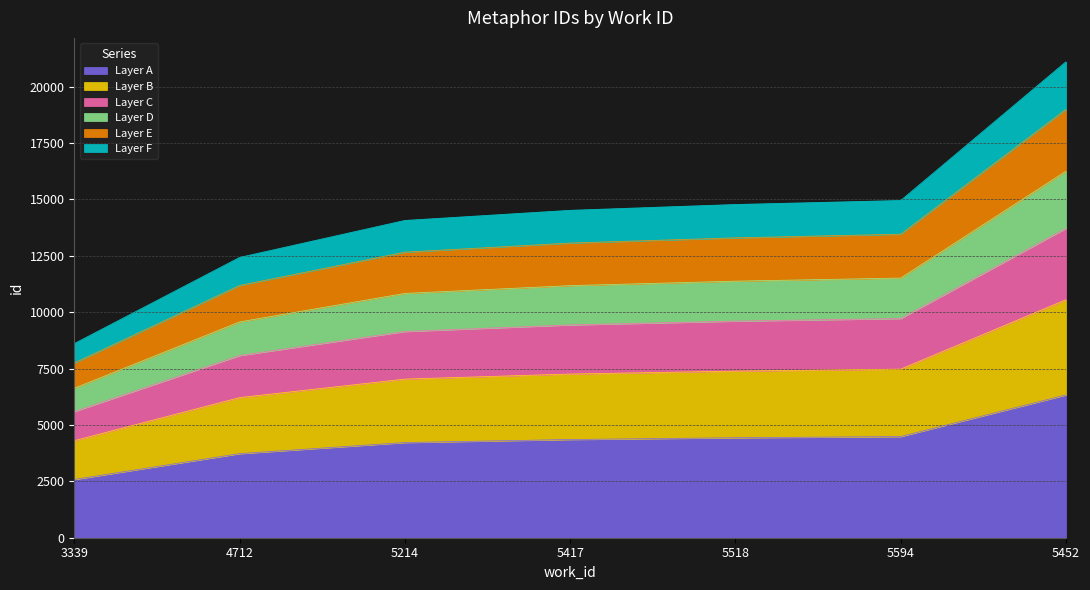

What is the highest value of the Layer A series?

6333.0